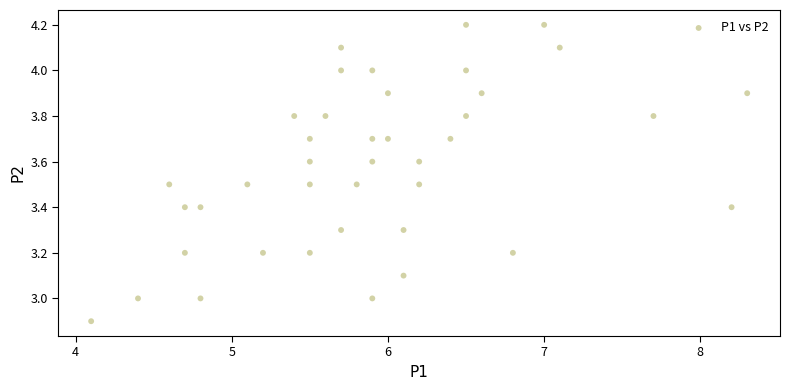

What is the range of X values (max minus min)?

4.2